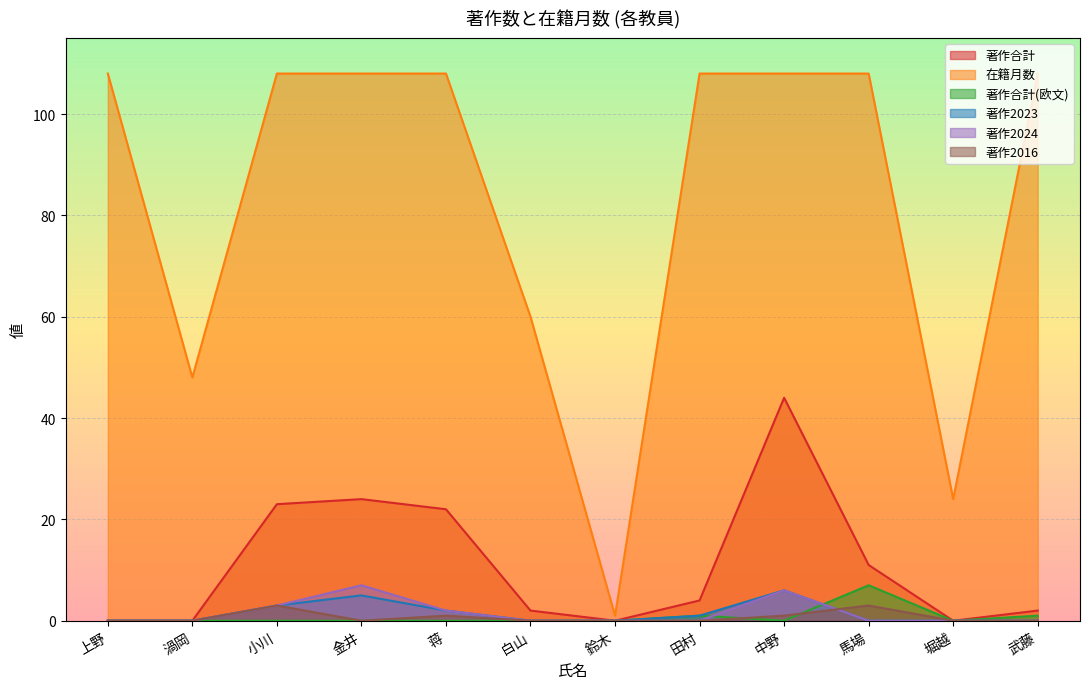

True or false: 著作2023 has more than 2 points higher than both neighbors.

False